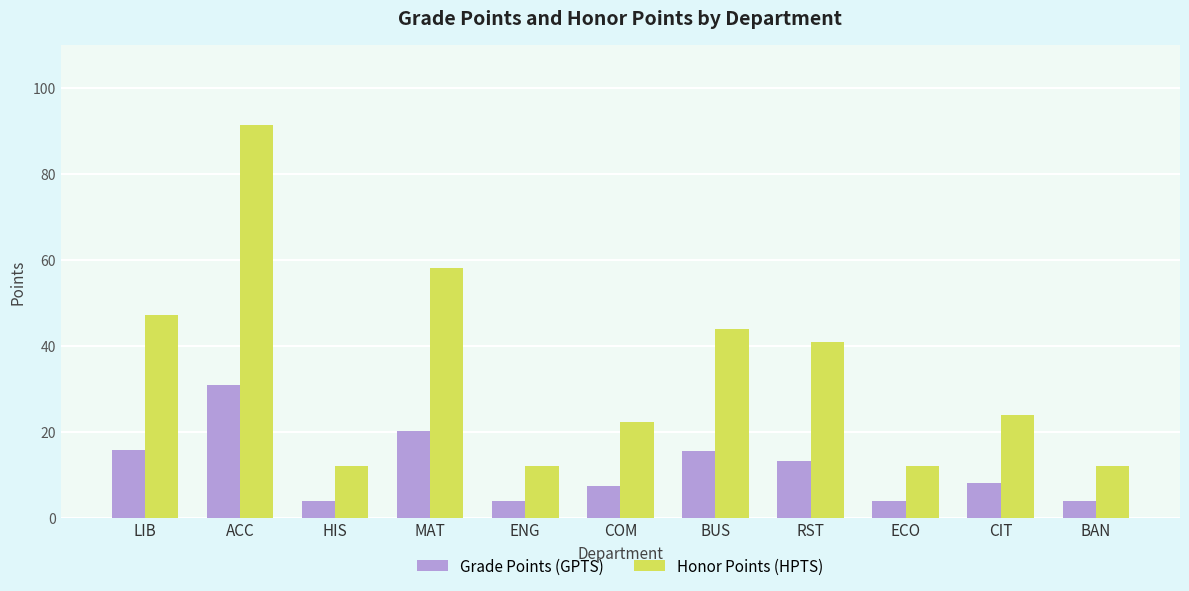

At how many categories does at least one series exceed 27?

5